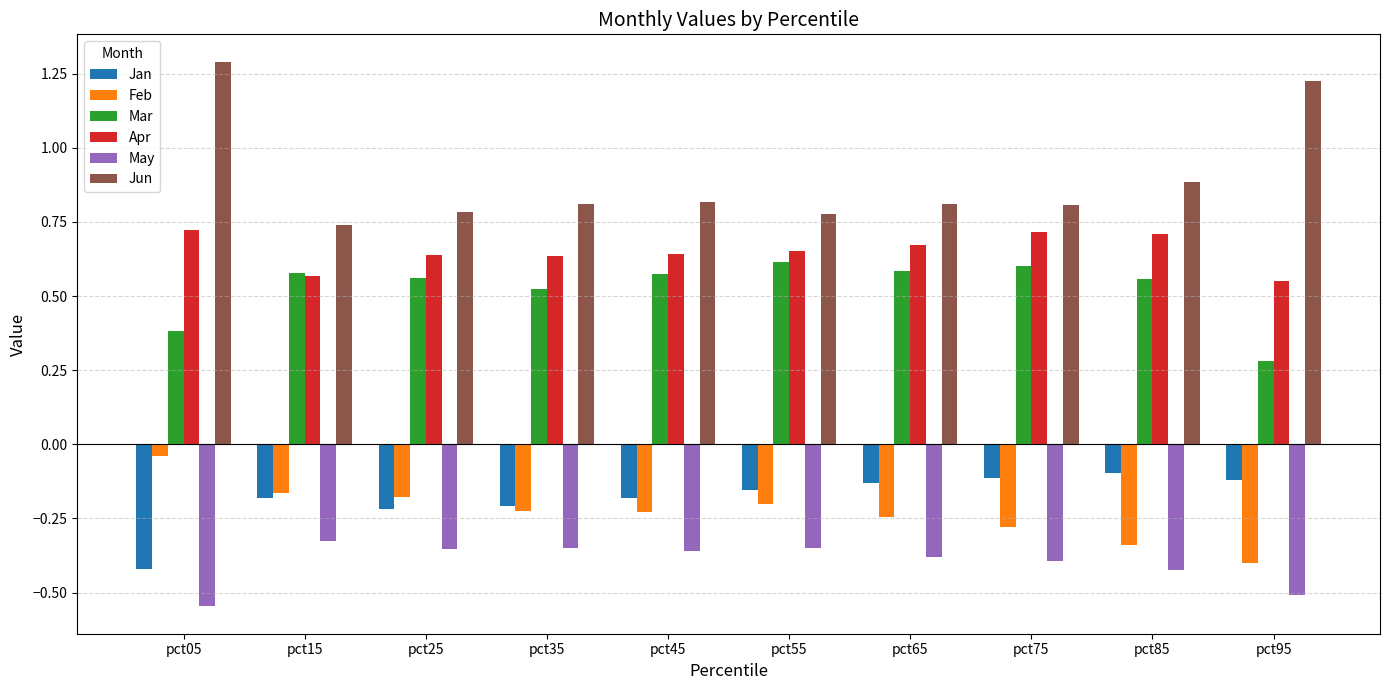

Which series has the largest total across all categories?

Jun